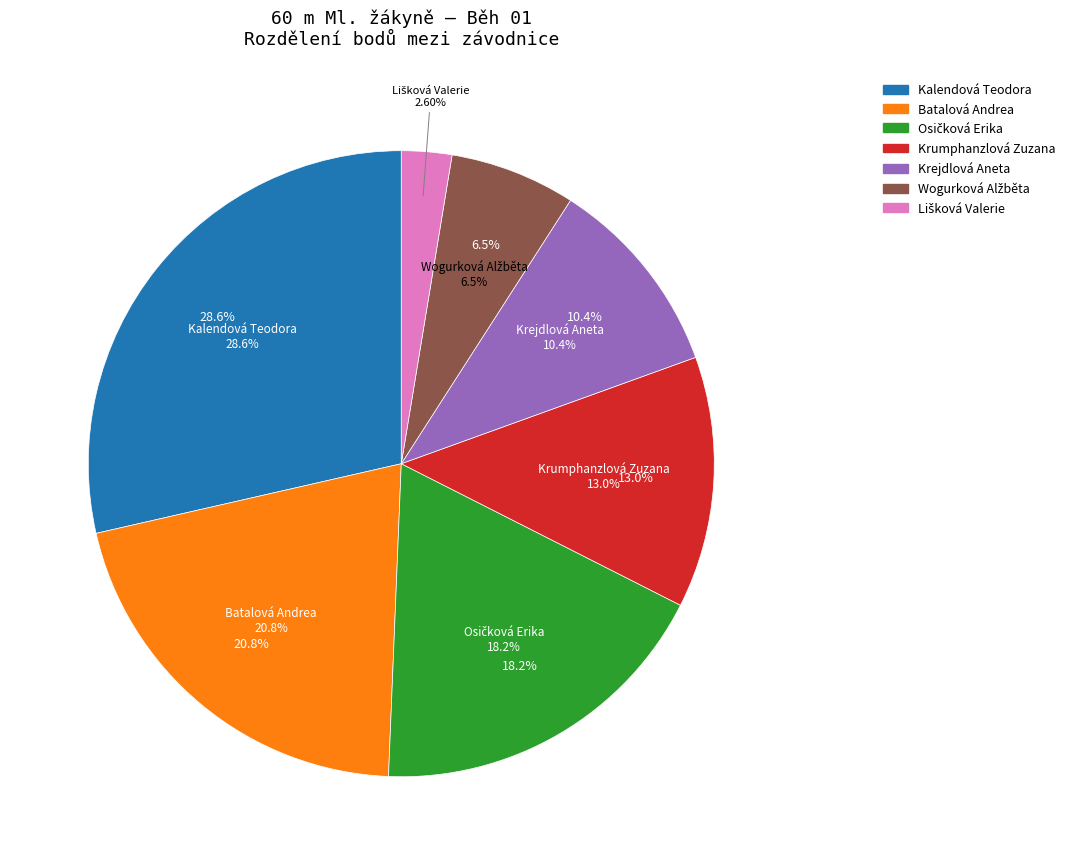

True or false: Kalendová Teodora accounts for 29% of the total.

True